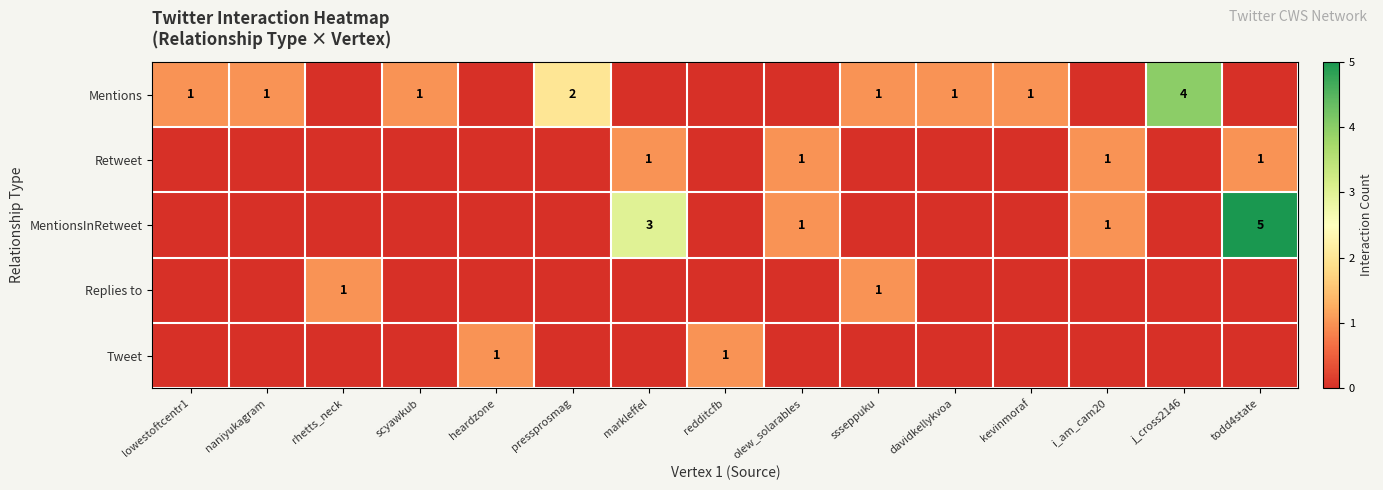

Is it true that Retweet equals 1 at todd4state?

True